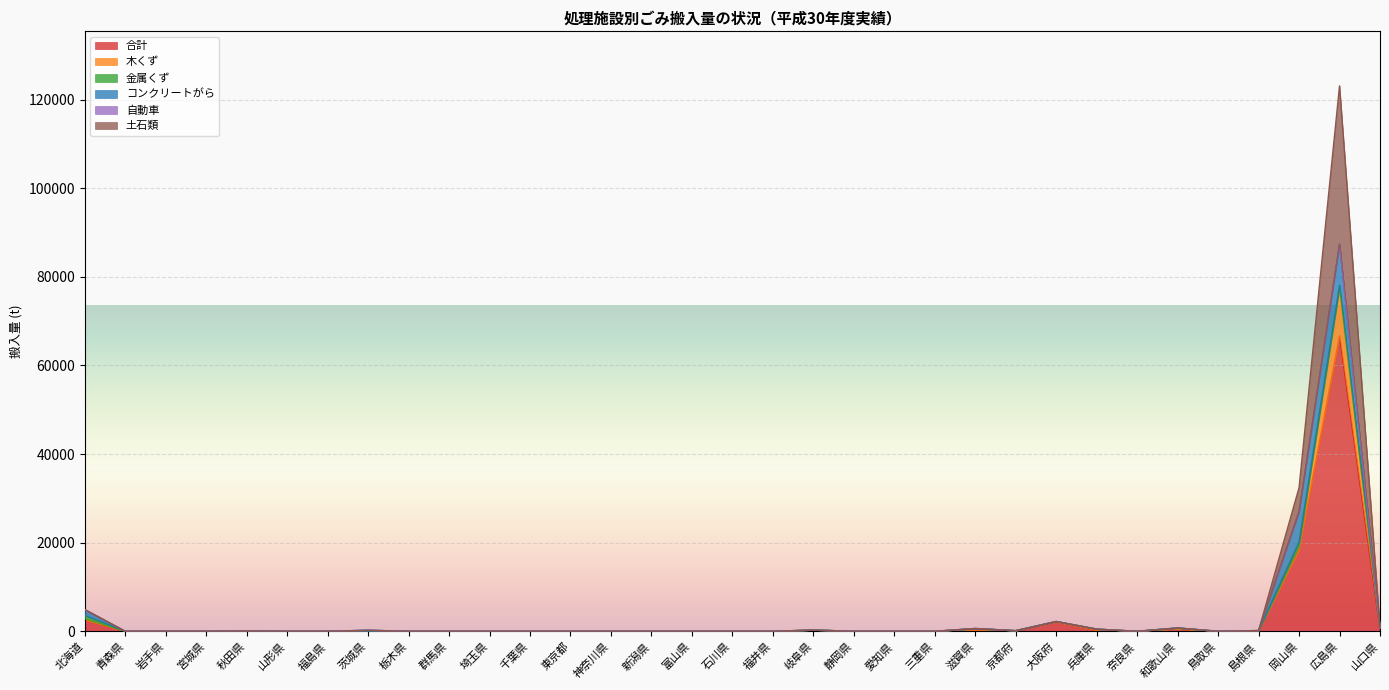

At which category is the sum across all series the highest?

広島県